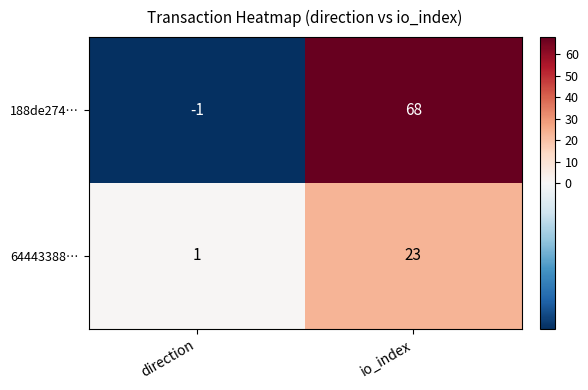

Reading right to left, transcribe all the data shown in this chart.

188de274…: 68	-1
64443388…: 23	1